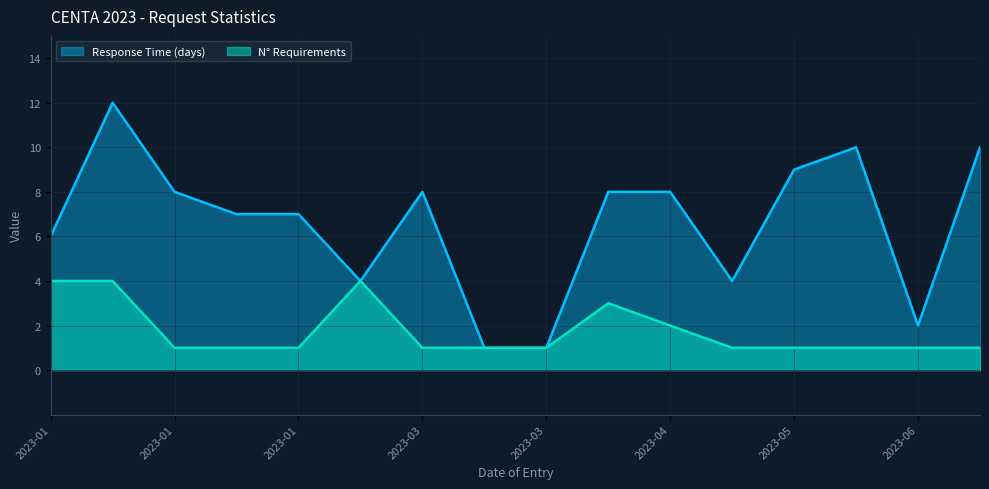

True or false: Response Time (days) and N° Requirements cross at least once.

False